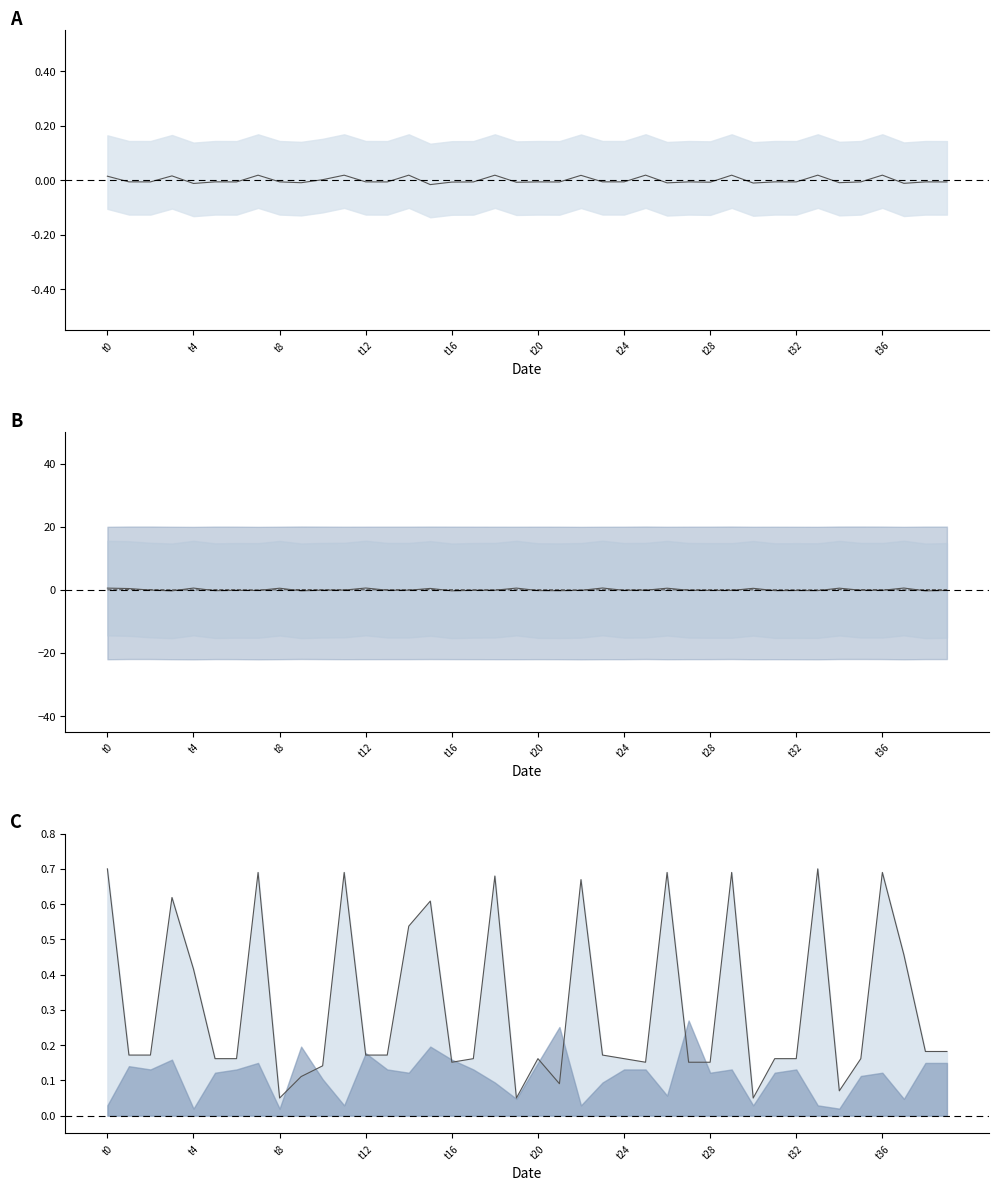

What is the sum of the col_2 line values at 18 and 19?

0.7